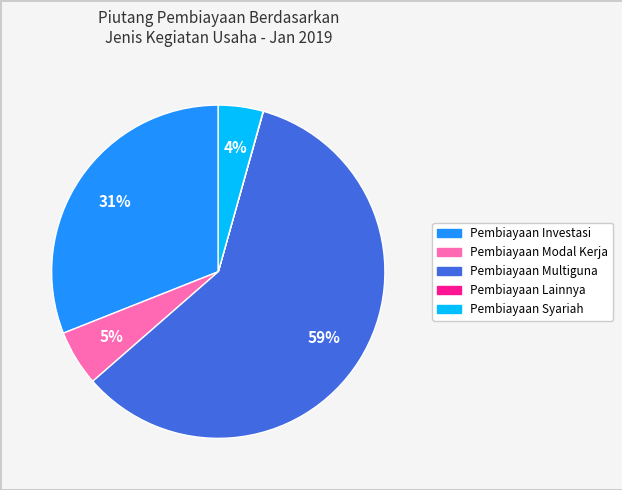

Is it true that Pembiayaan Investasi is 31% of the pie?

True